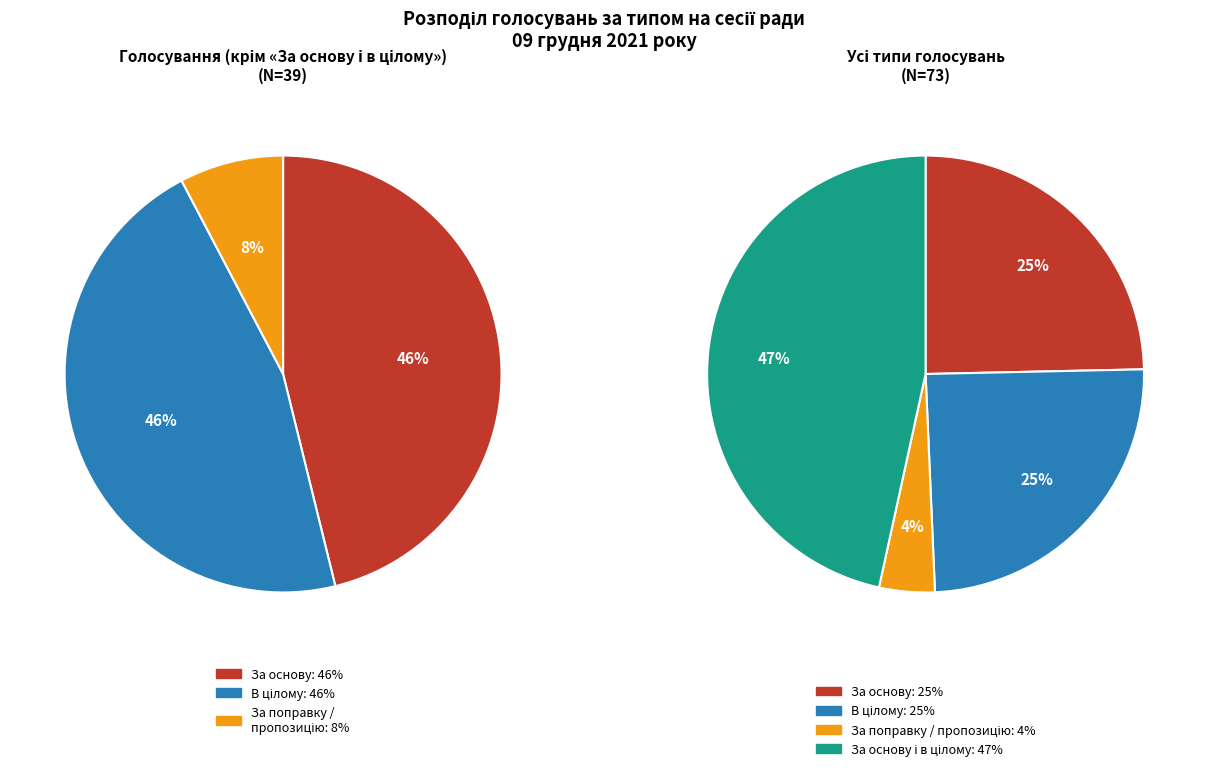

Rank the categories by value from lowest to highest.

За поправку / пропозицію, За основу, В цілому, За основу і в цілому